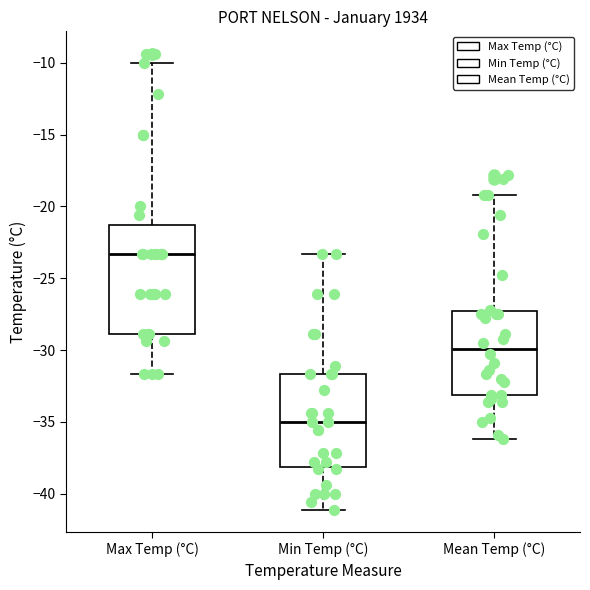

Reading left to right, transcribe this box plot: for each box, give where its median line is, the range the box spans, and where its two whiskers end, as read against the y-axis. The values are not printed on the chart, so give them approximately, as read against the axis.

Max Temp (°C): median -23.5, box -29.0 to -21.5, whiskers -31.5 to -10.0
Min Temp (°C): median -35.0, box -38.0 to -31.5, whiskers -41.0 to -23.5
Mean Temp (°C): median -30.0, box -33.0 to -27.5, whiskers -36.0 to -19.0